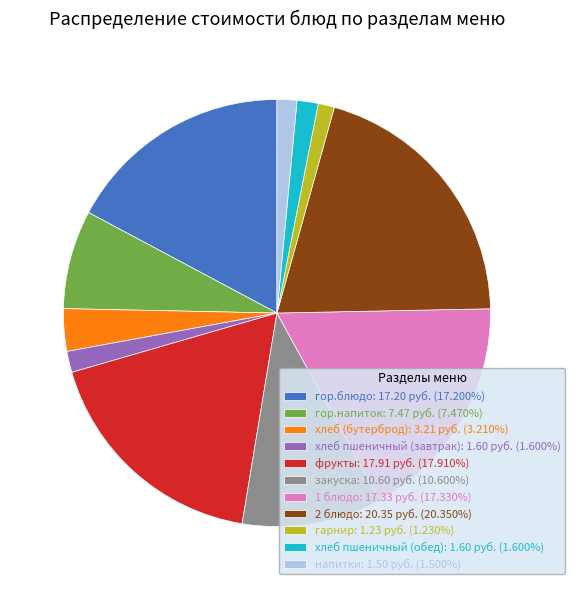

Is there a majority slice in this chart?

No